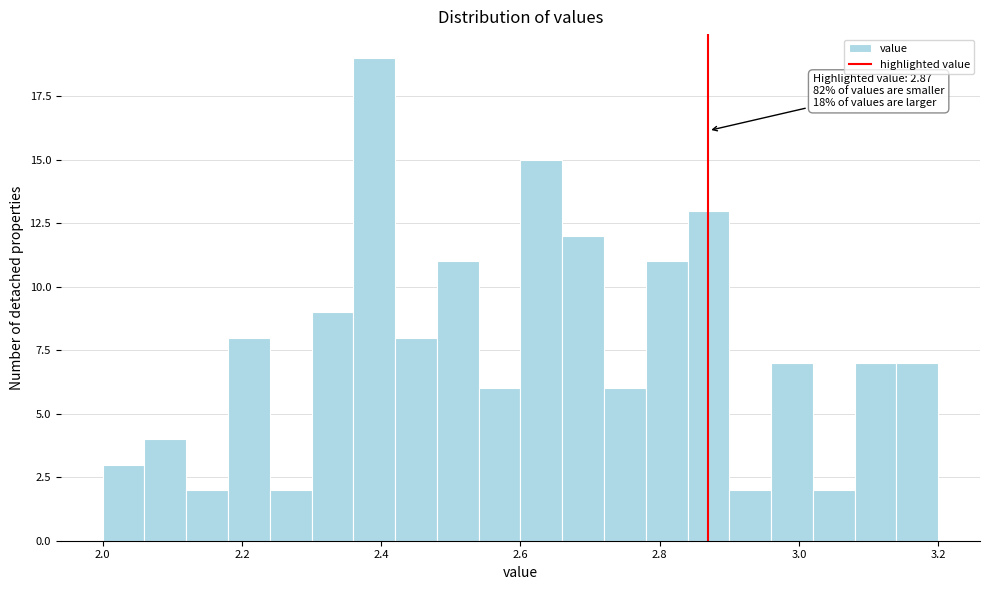

Around what value on the x-axis is the tallest bar? Give the approximate position of its centre, as read against the axis.

2.40